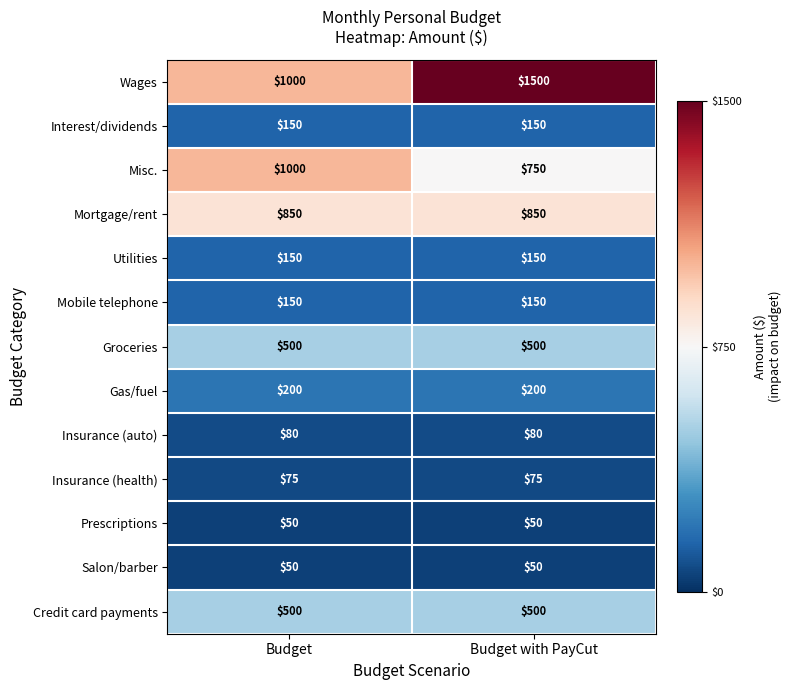

Which series has the widest spread of values?

Wages